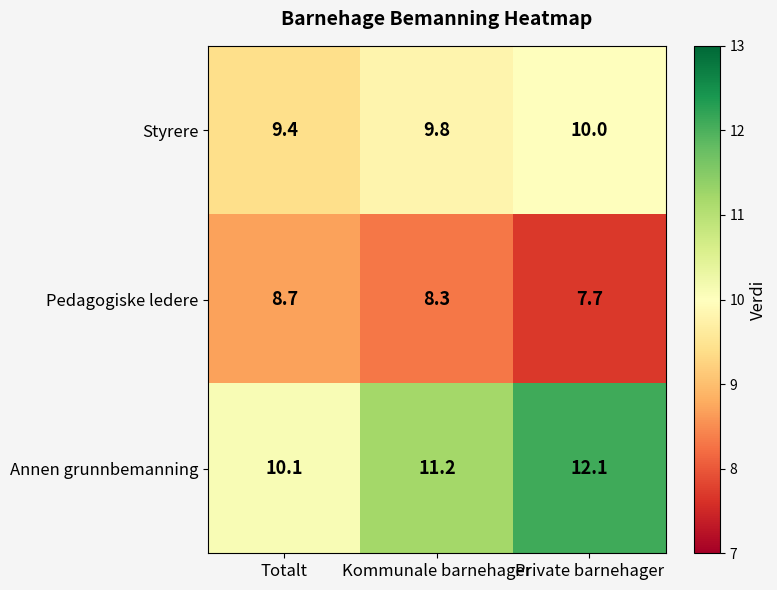

What is the sum of all Pedagogiske ledere values?

24.7